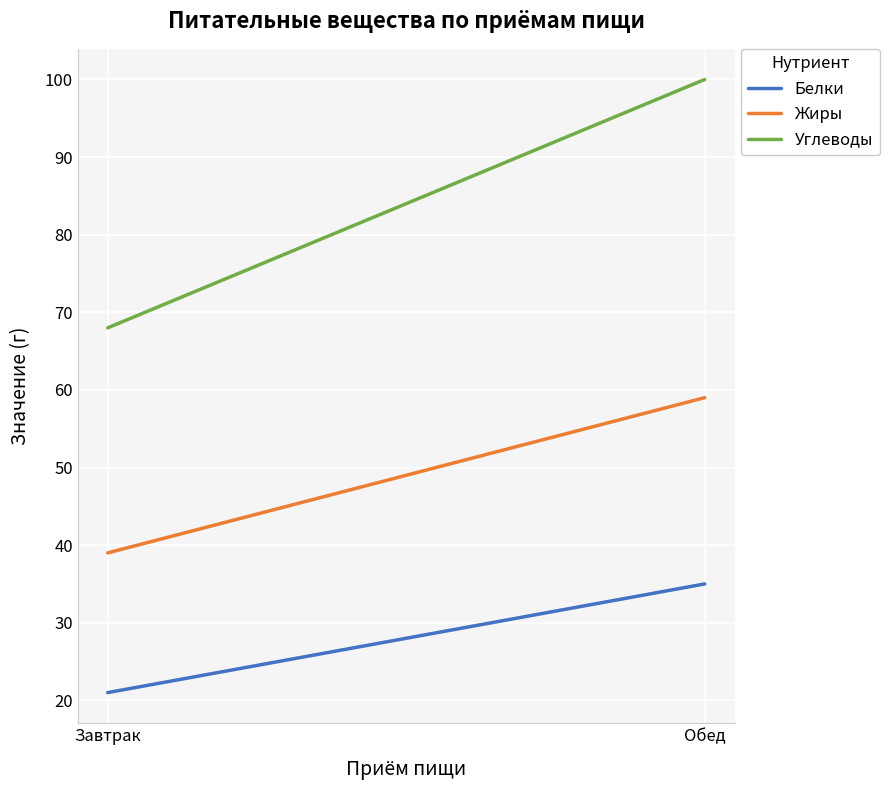

What is the approximate value of Белки at Обед?

35